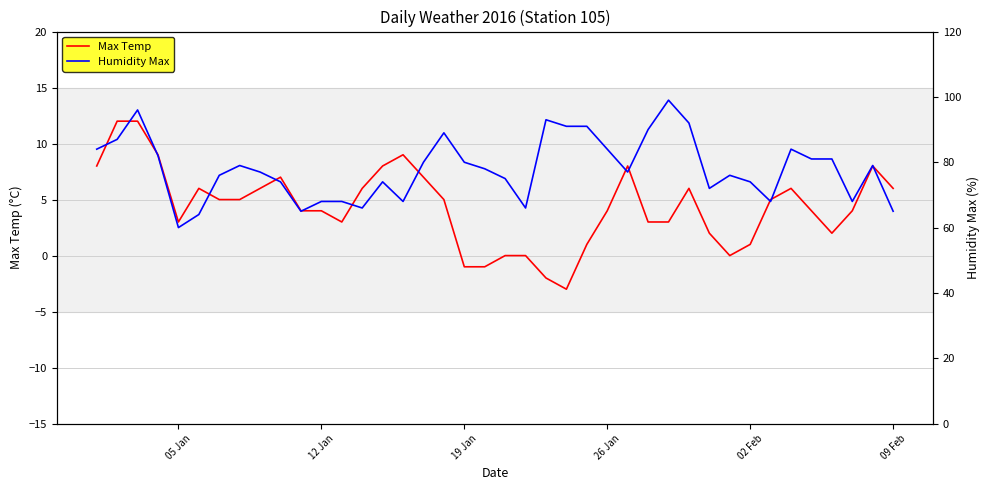

What is the lowest value of the Max Temp series?

-3